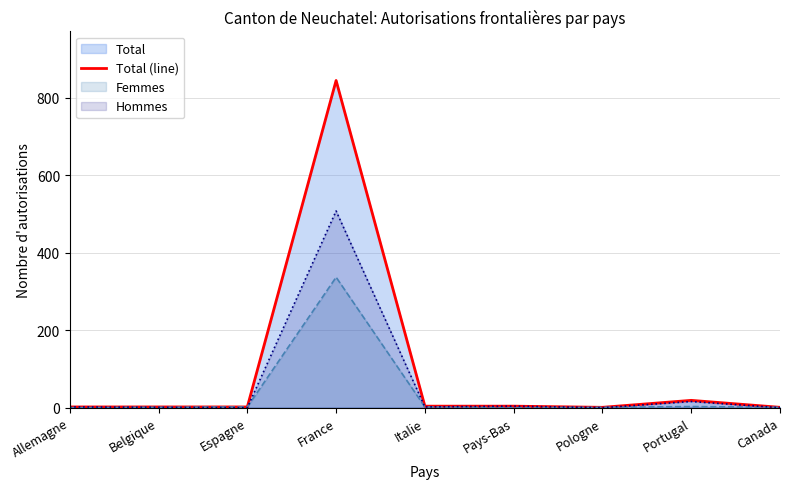

Does the chart have visible grid lines?

Yes